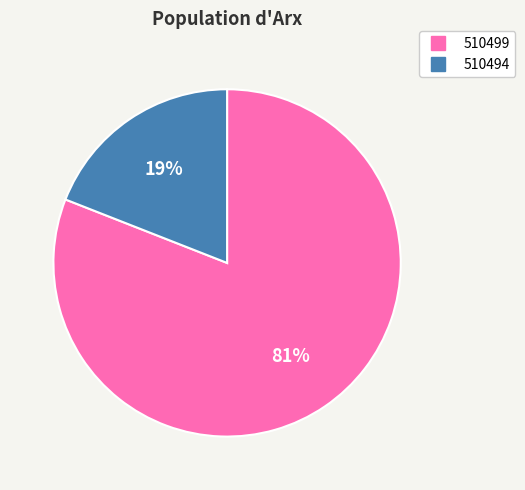

Count the number of slices in the pie.

2